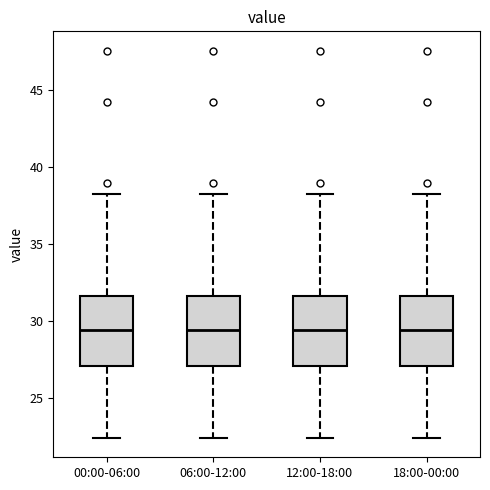

Reading left to right, transcribe this box plot: for each box, give where its median line is, the range the box spans, and where its two whiskers end, as read against the y-axis. The values are not printed on the chart, so give them approximately, as read against the axis.

00:00-06:00: median 29.5, box 27.0 to 31.5, whiskers 22.5 to 38.0
06:00-12:00: median 29.5, box 27.0 to 31.5, whiskers 22.5 to 38.0
12:00-18:00: median 29.5, box 27.0 to 31.5, whiskers 22.5 to 38.0
18:00-00:00: median 29.5, box 27.0 to 31.5, whiskers 22.5 to 38.0